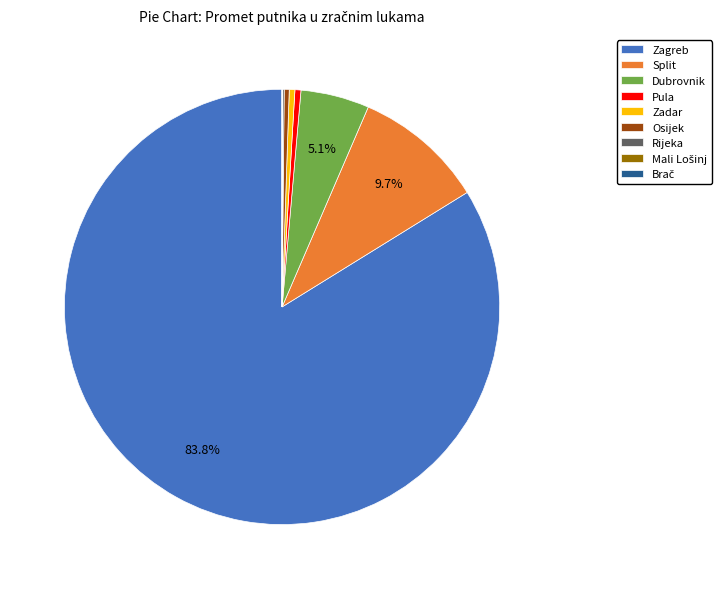

Do Osijek and Zagreb together represent more than half of the pie?

Yes